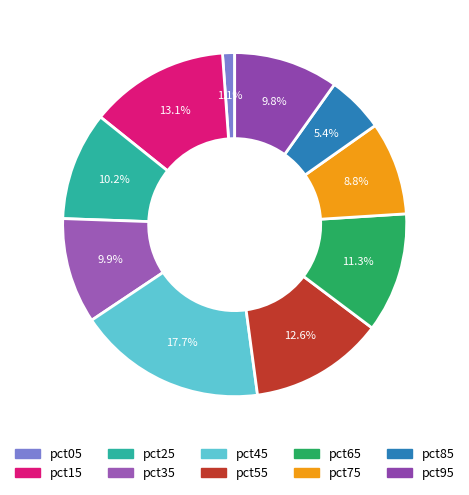

Is pct55 the majority of the pie?

No